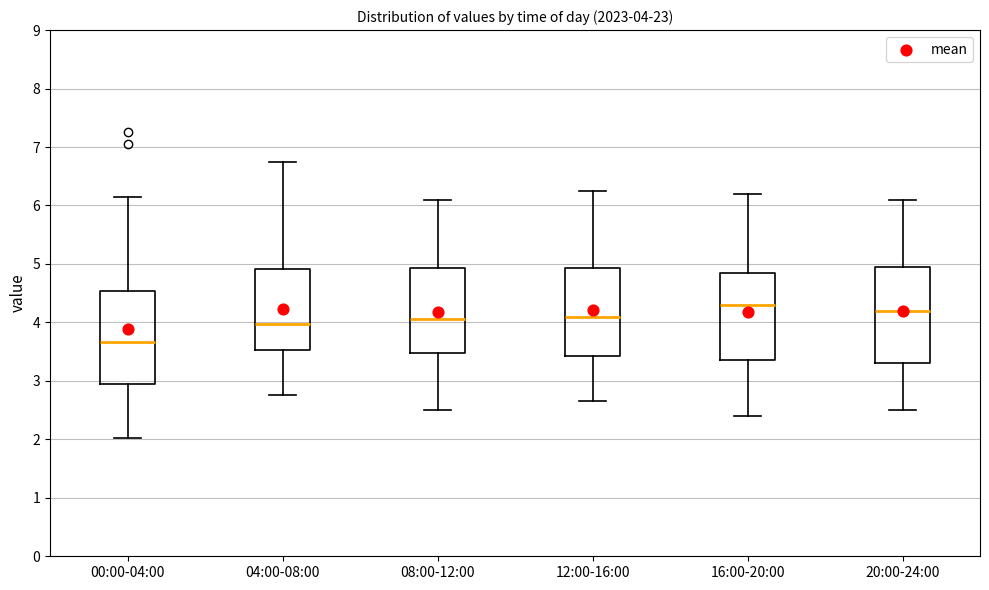

Which box's median line is the lowest?

00:00-04:00